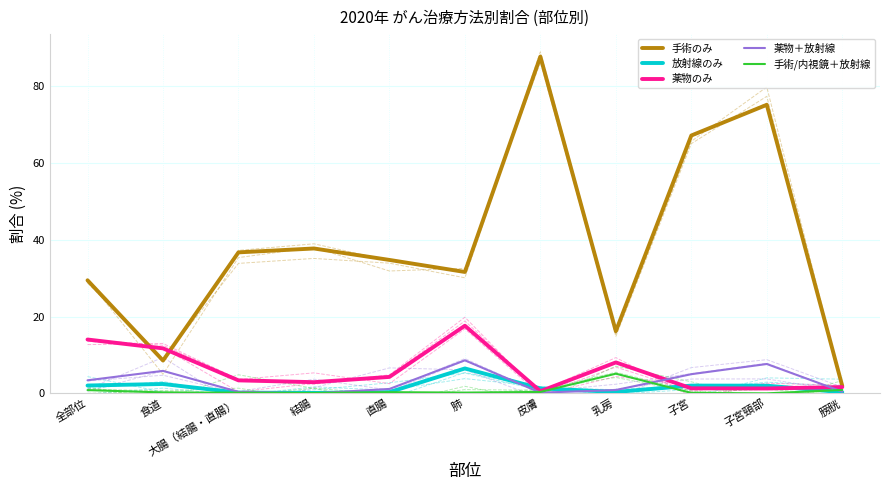

True or false: 薬物のみ has a value of 0.9 at 子宮.

False